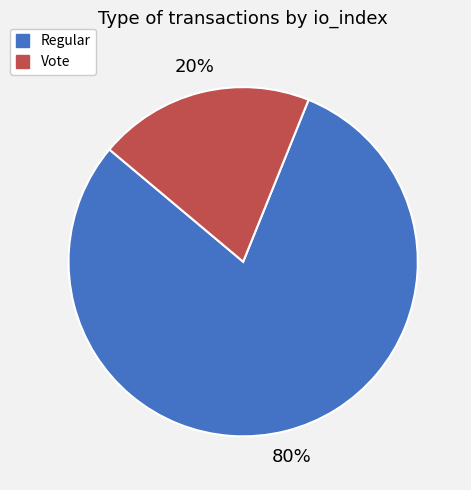

To the nearest percent, what portion does Vote represent?

20%